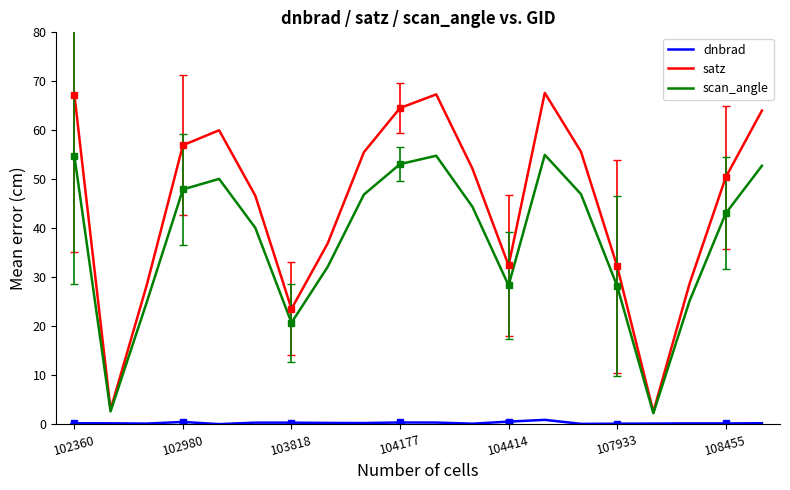

Is it true that satz equals 50.4 at 108455?

True